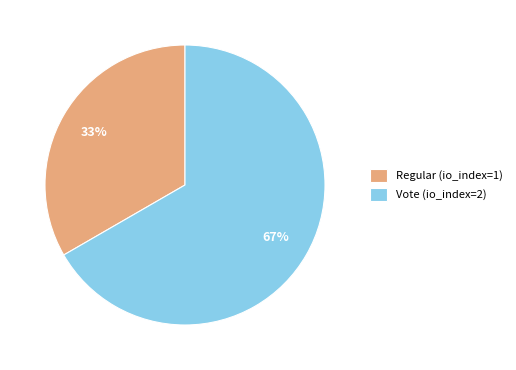

To the nearest percent, what portion does Vote (io_index=2) represent?

67%